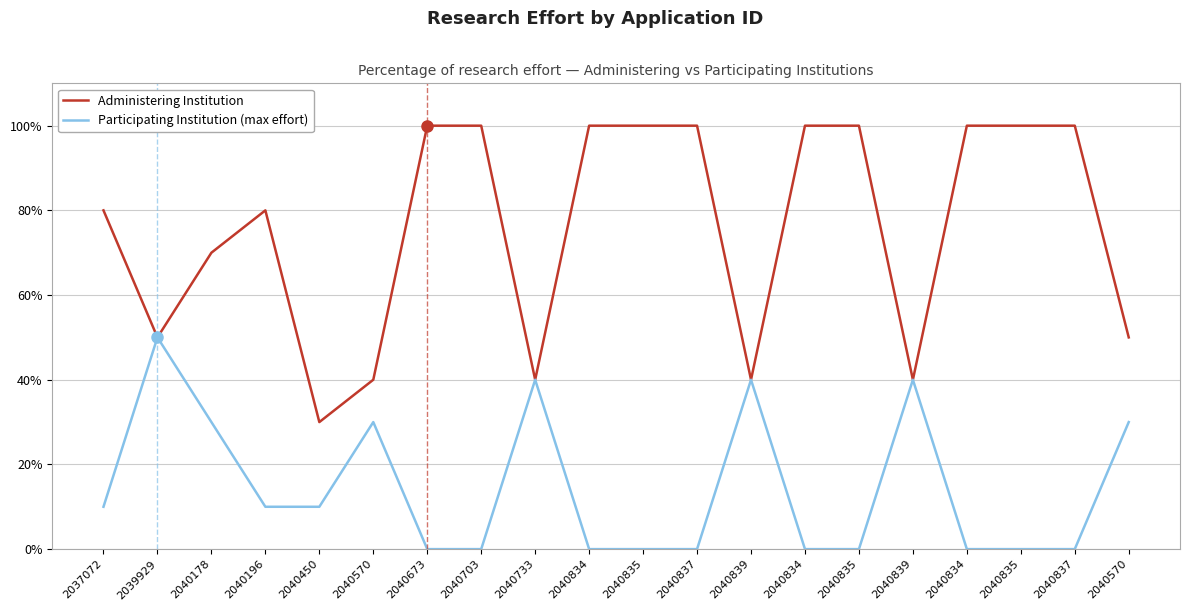

Is it true that Administering Institution equals 0.5 at 2040570?

True